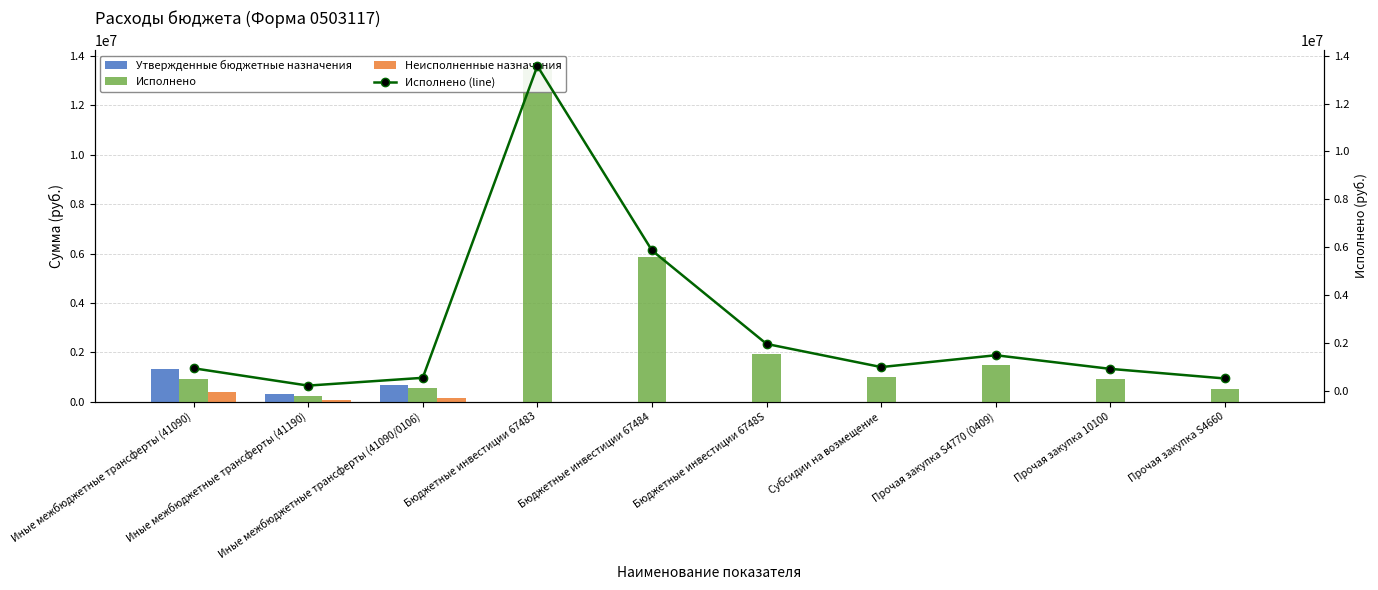

Which label corresponds to the smallest value in the chart?

Бюджетные инвестиции 67483